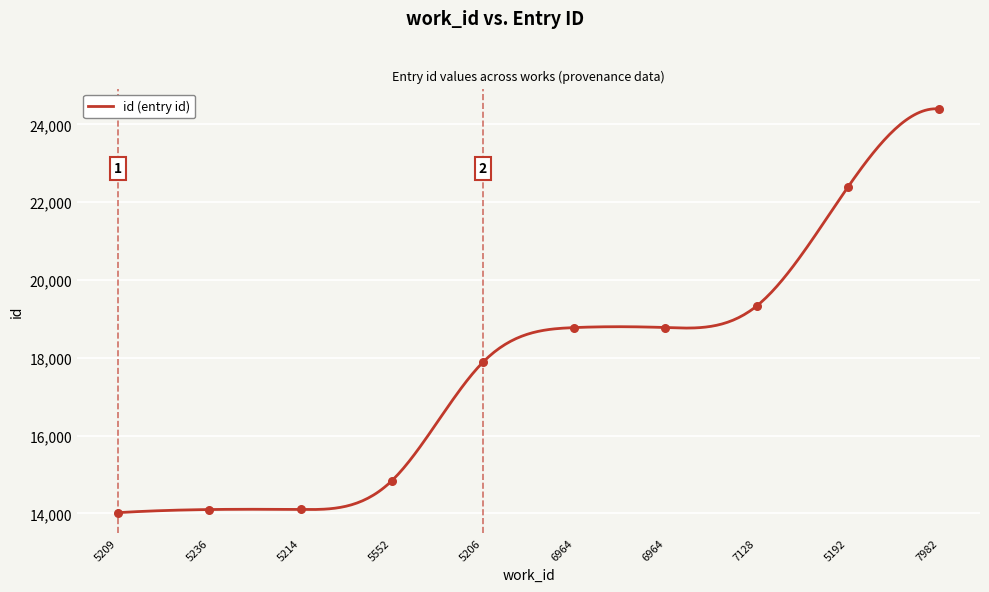

Approximately how many times larger is the value at 7982 compared to 5214?

1.7